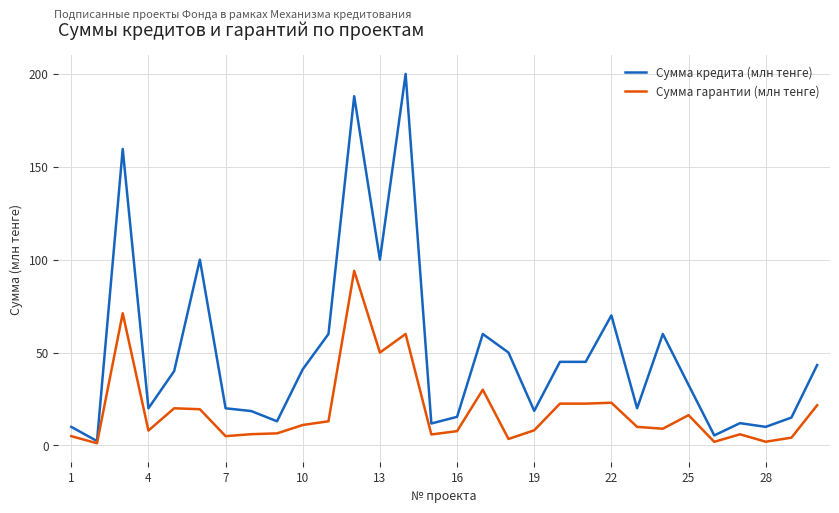

What is the maximum value for Сумма кредита (млн тенге)?

200.0